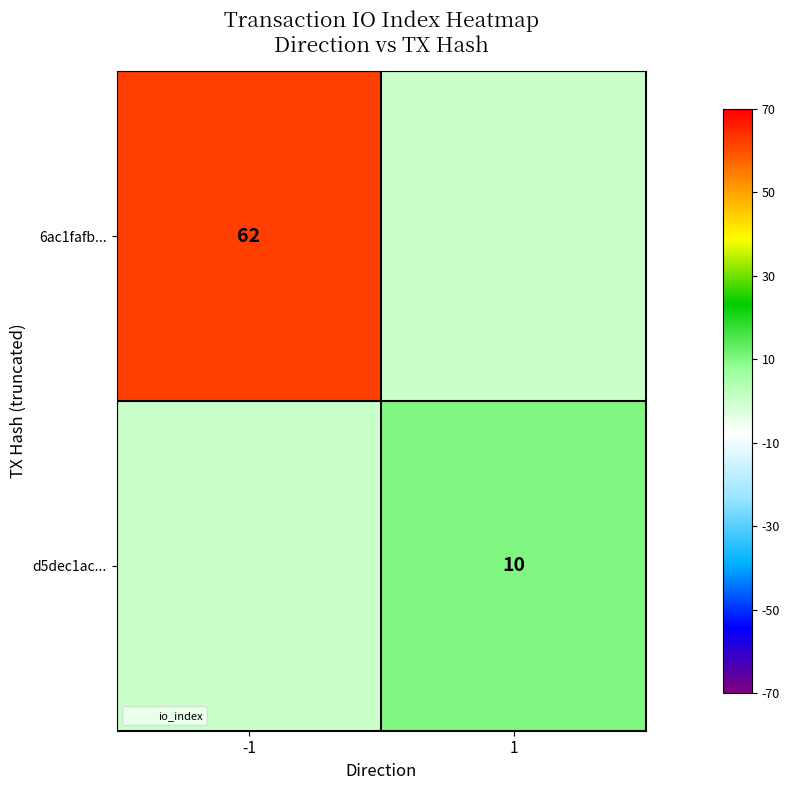

Which series changed the most between -1 and 1?

6ac1fafb...